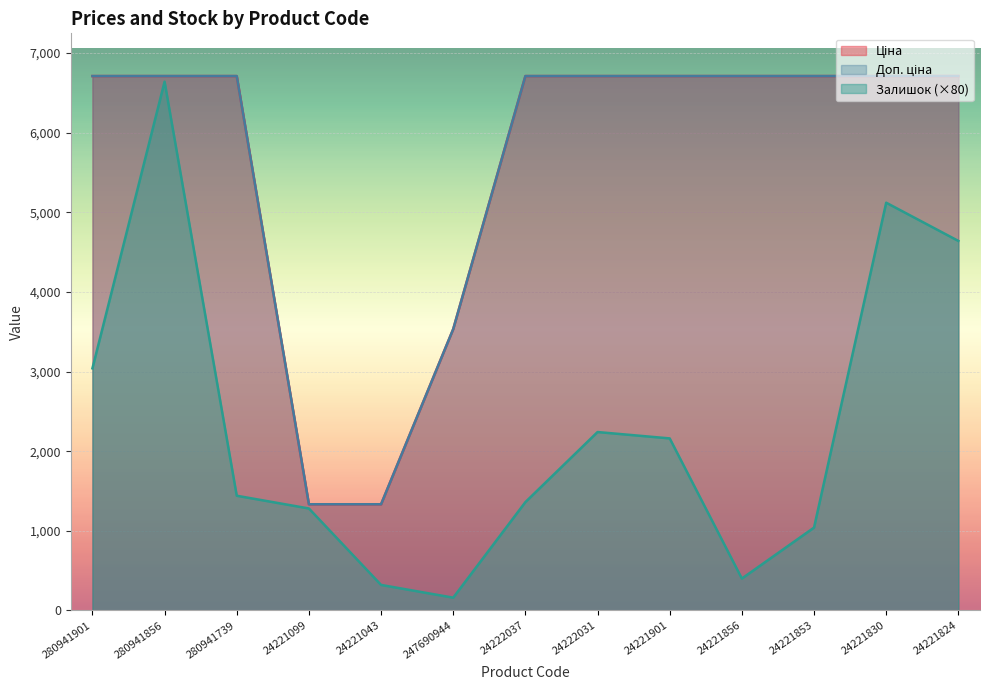

In Залишок, how many points are lower than both neighbors (excluding endpoints)?

2